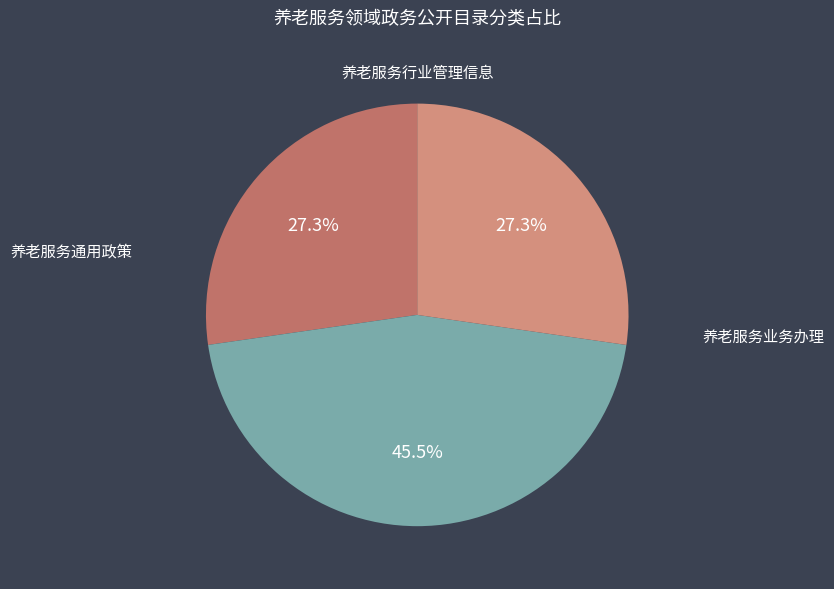

Does any single category account for the majority?

No